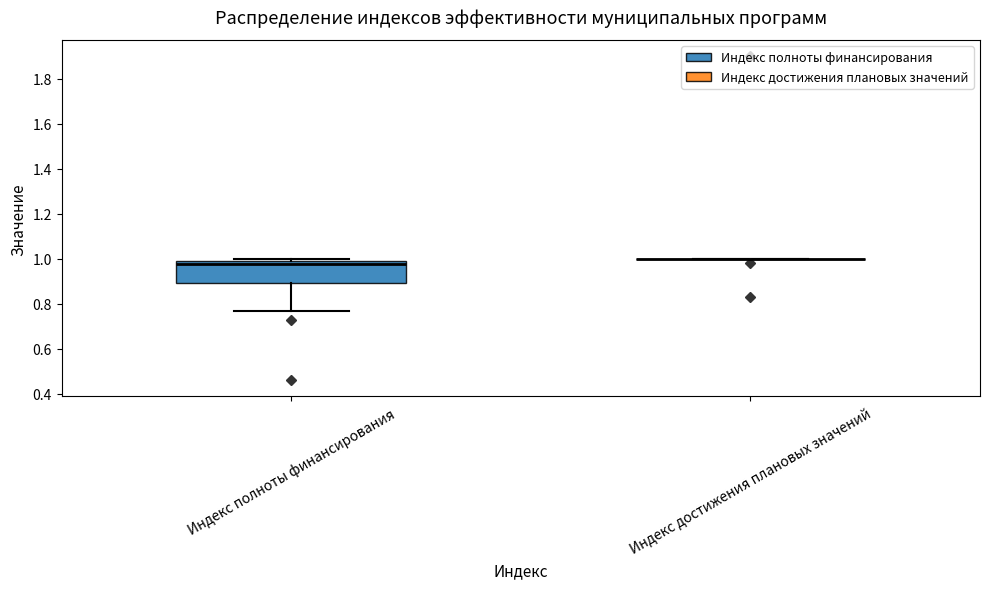

Reading left to right, transcribe this box plot: for each box, give where its median line is, the range the box spans, and where its two whiskers end, as read against the y-axis. The values are not printed on the chart, so give them approximately, as read against the axis.

Индекс полноты финансирования: median 0.98, box 0.90 to 1.00, whiskers 0.78 to 1.00 (just above the box's upper edge)
Индекс достижения плановых значений: box collapsed to a line at 1.00, whiskers 1.00 to 1.00